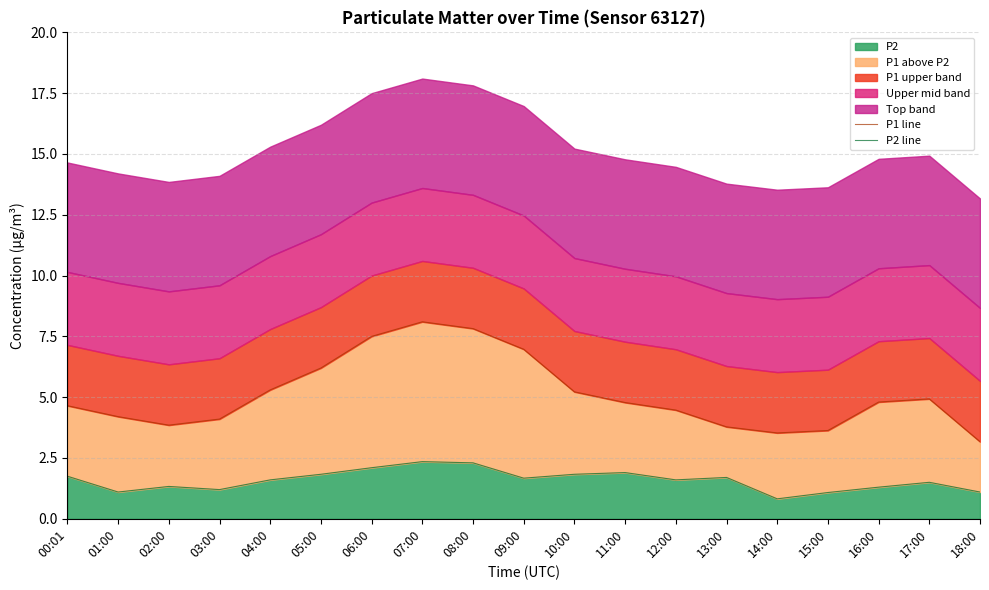

The P2 line series shows 1.2 at 03:00. True or false?

True